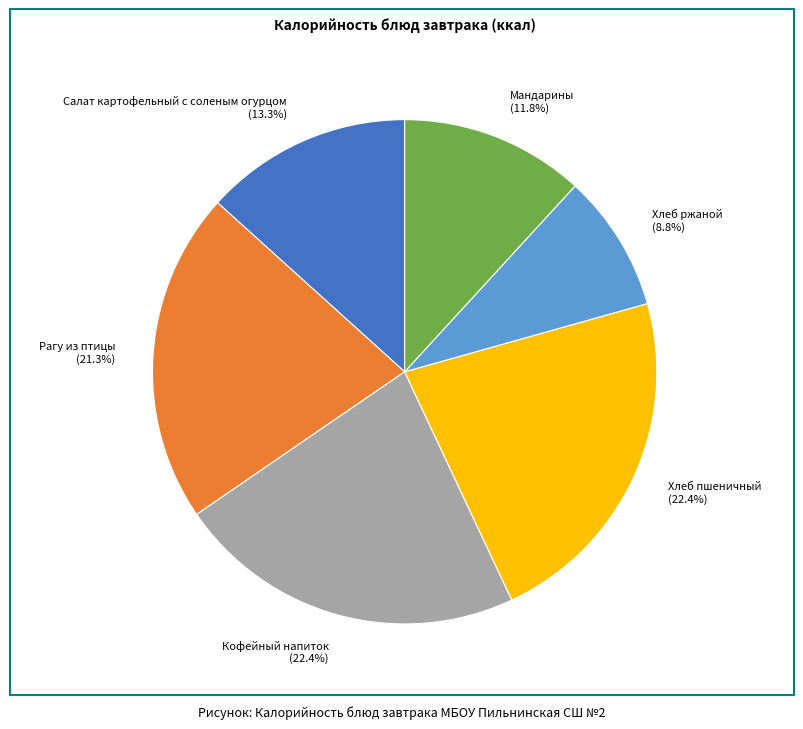

To the nearest percent, what percentage of the pie is Хлеб пшеничный?

22%